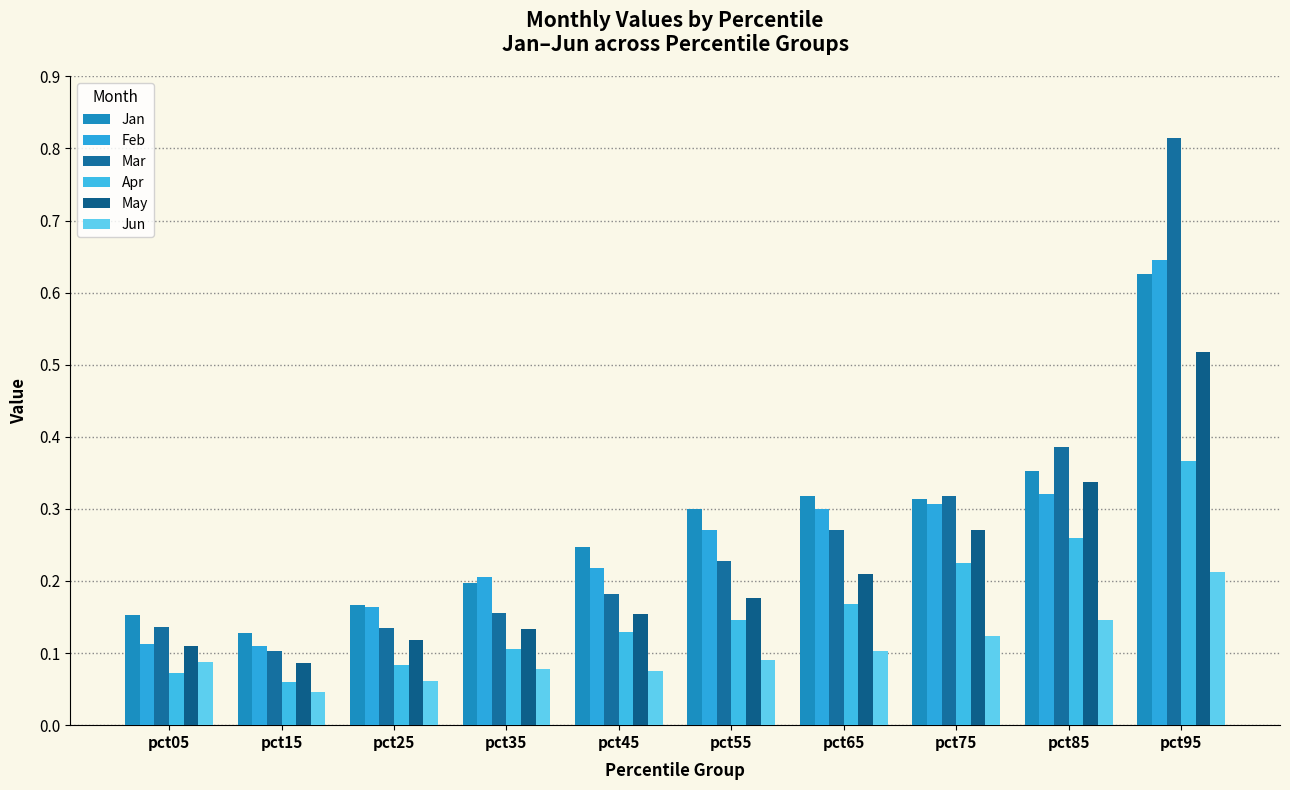

What value does the Feb series have at pct55?

0.3